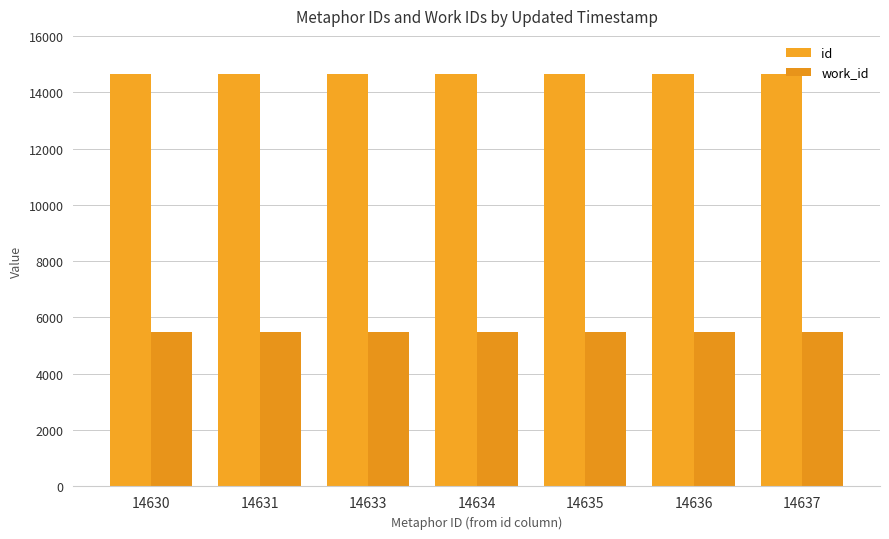

Reading left to right, extract all data points from this chart.

id: 14630	14631	14633	14634	14635	14636	14637
work_id: 5473	5473	5473	5473	5473	5473	5473